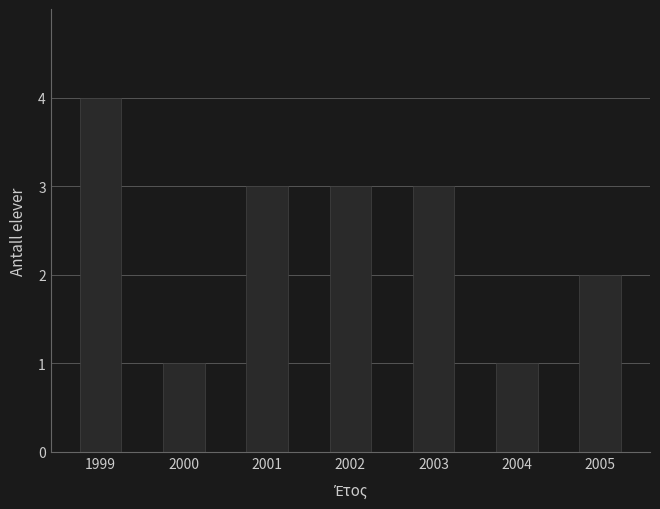

Approximately how many times larger is the value at 2005 compared to 2001?

0.7